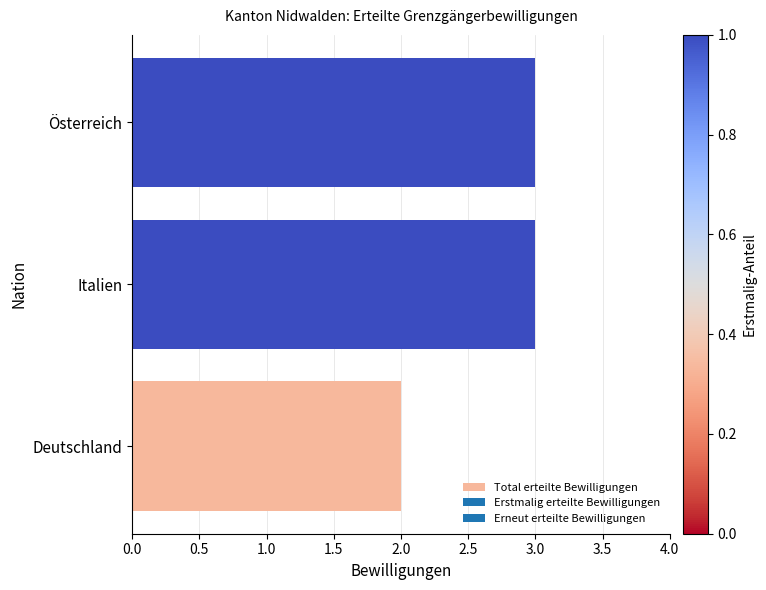

The value at Italien is 1. True or false?

False